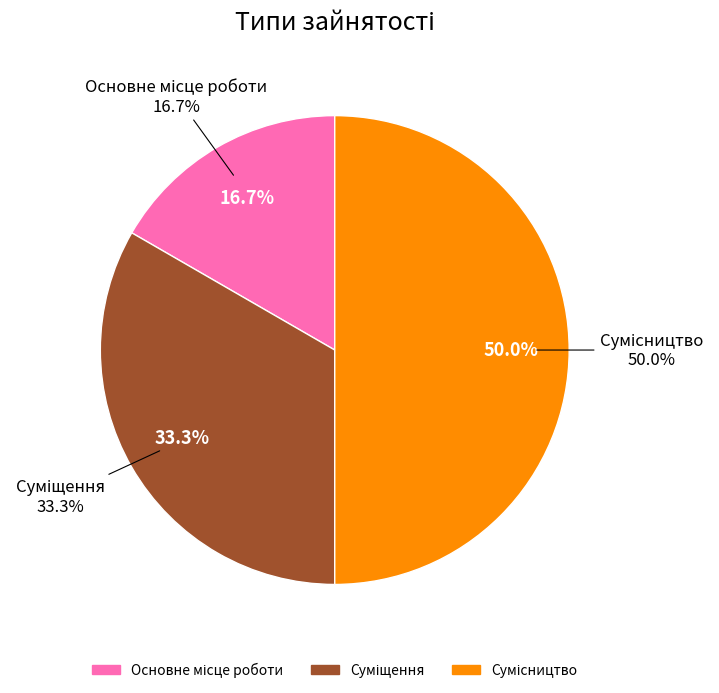

Does Основне місце роботи represent more than half of the total?

No